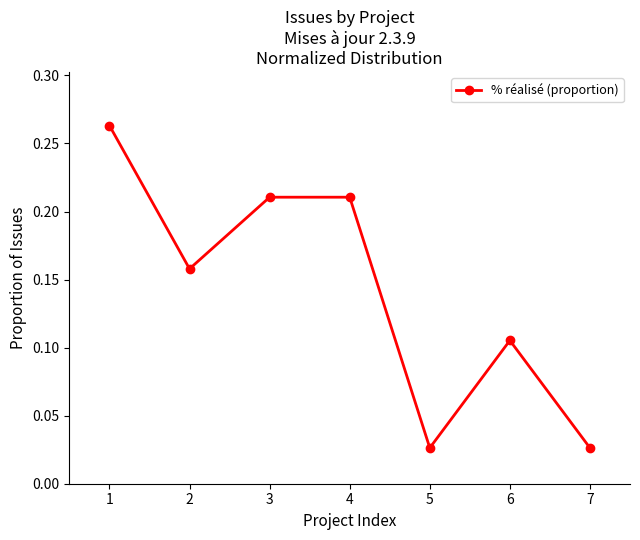

What is the change in value from 6 to 7?

-0.1